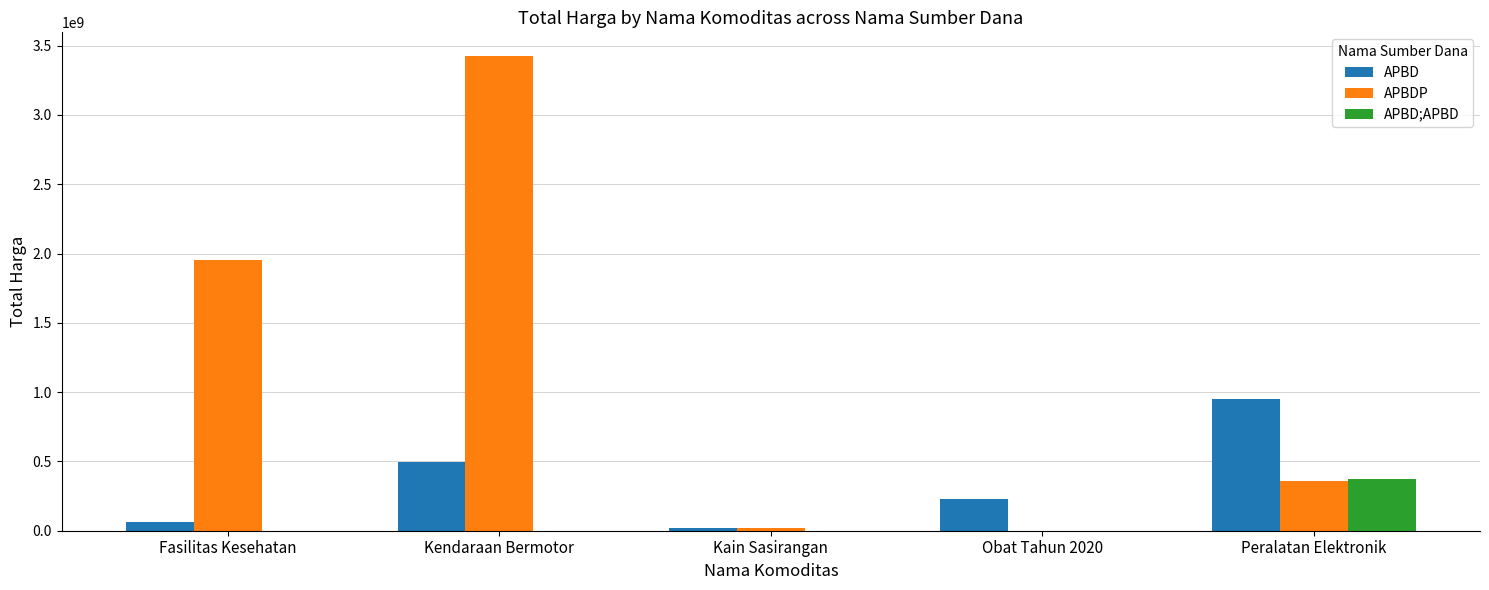

What are all the series names shown in the legend?

APBD, APBDP, APBD;APBD